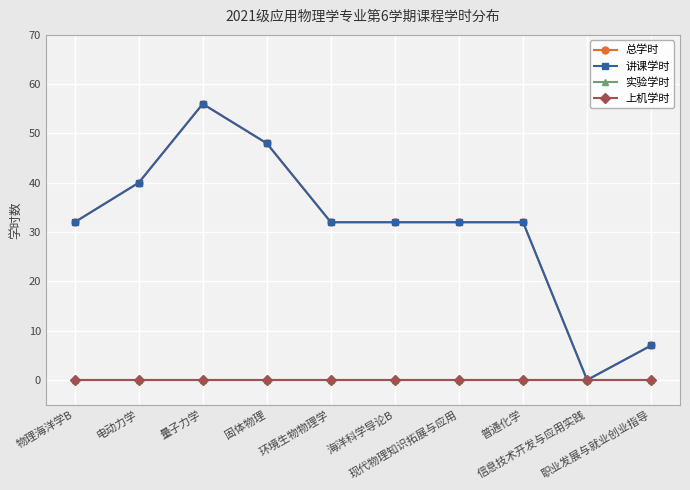

Between 海洋科学导论B and 普通化学, which series saw the biggest shift?

总学时